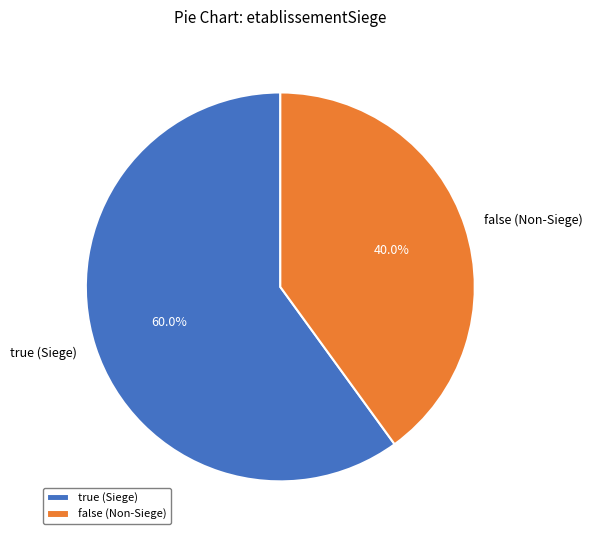

Does any single category account for the majority?

Yes